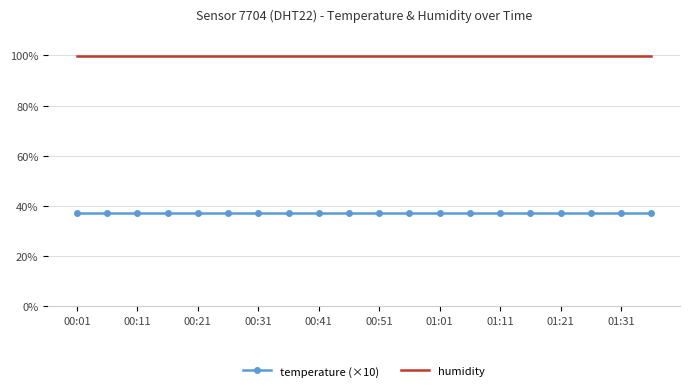

What is the lowest value of the temperature (×10) series?

37.0